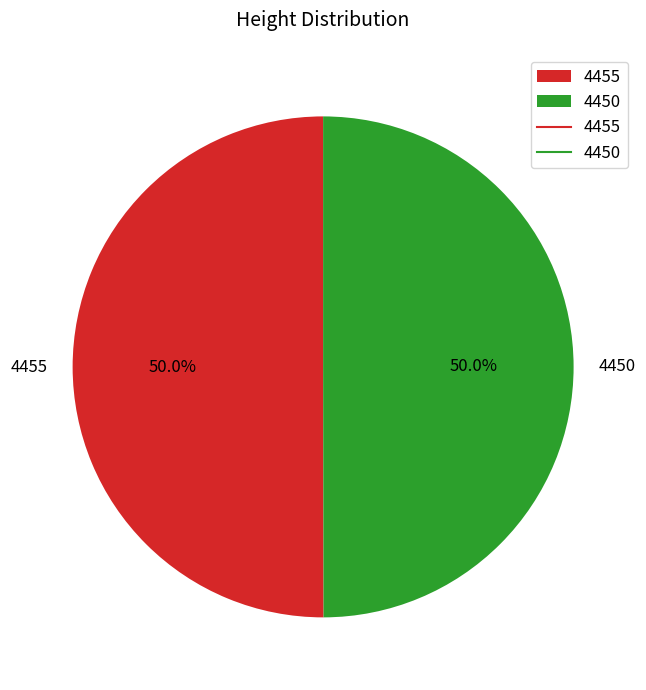

What is the ratio of the value at 4450 to the value at 4455?

1.0